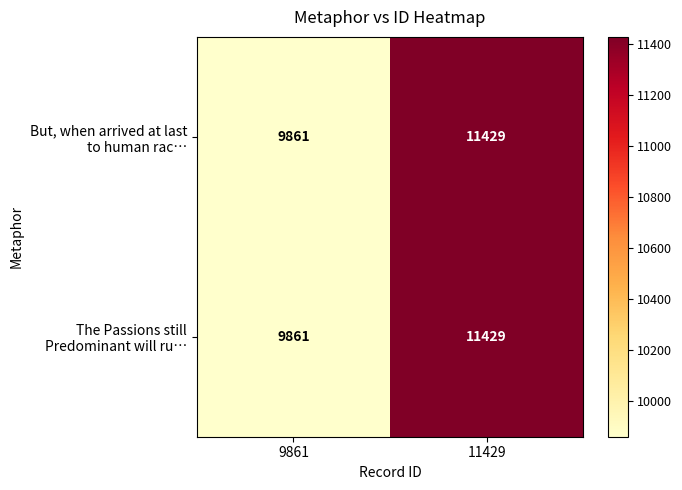

What is the total value across all series at 11429?

22858